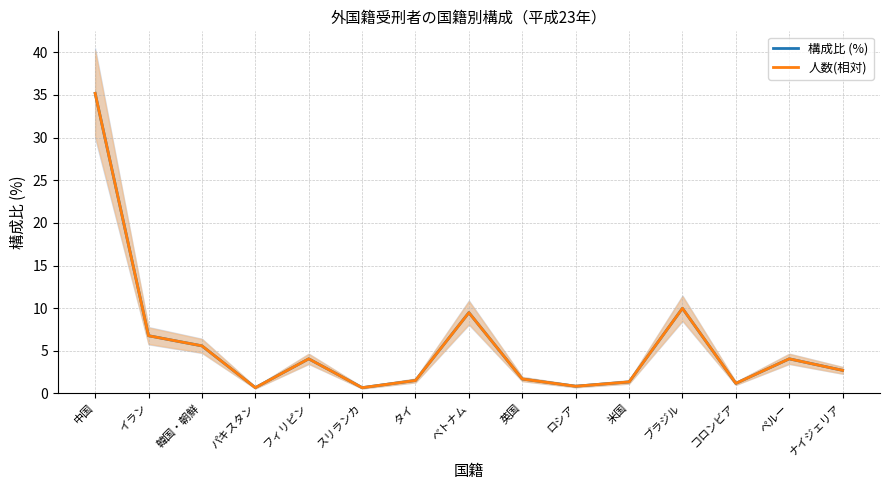

At which category does 構成比 (%) reach its first local peak?

フィリピン